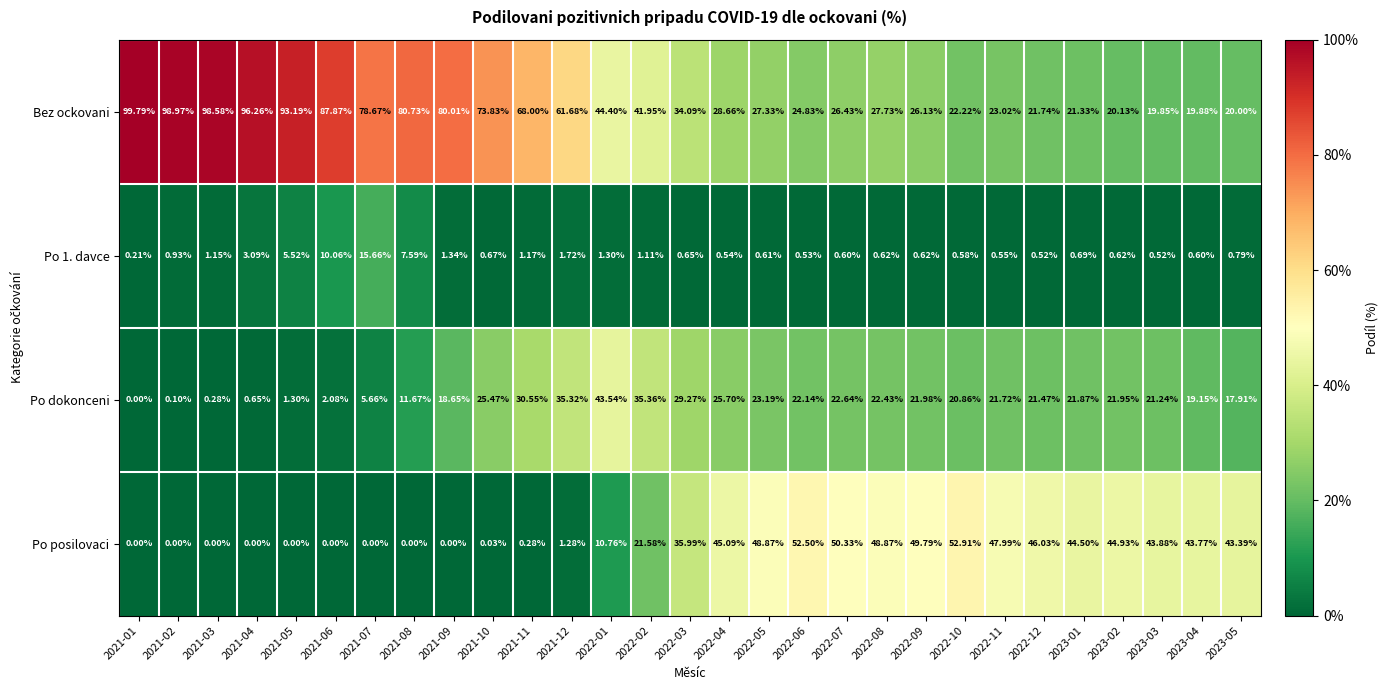

Which series has the largest total across all categories?

Bez ockovani